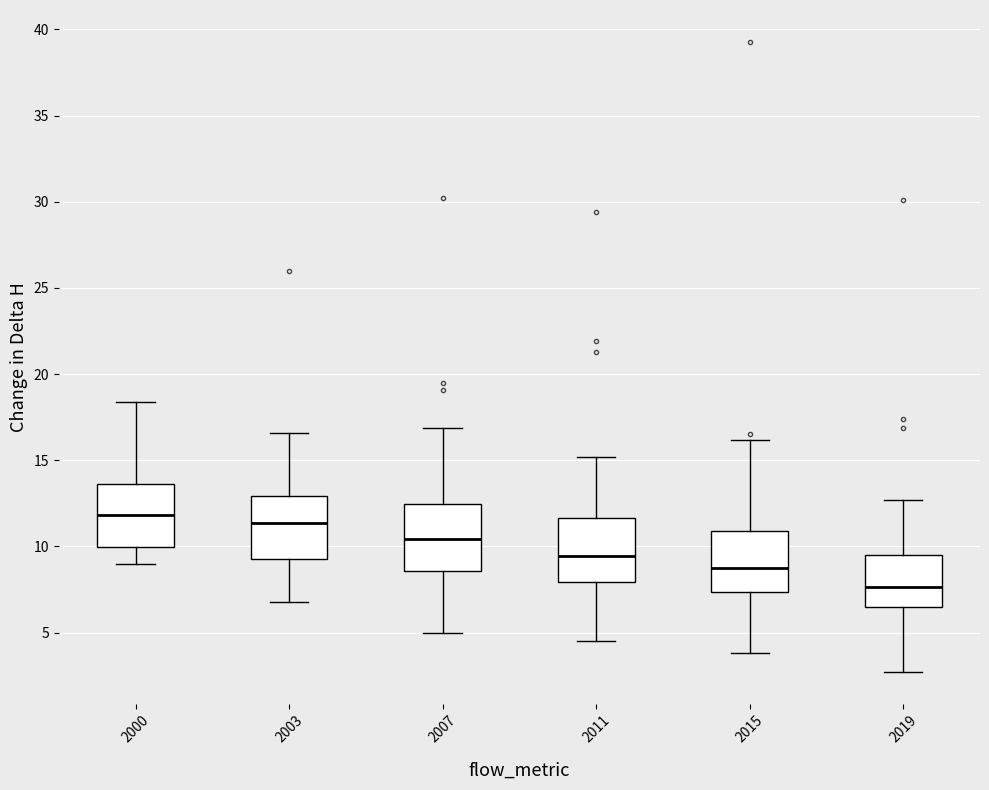

Where does the lower whisker of the box at x = 2003 end on the y-axis? The values are not printed on the chart, so give them approximately, as read against the axis.

7.0